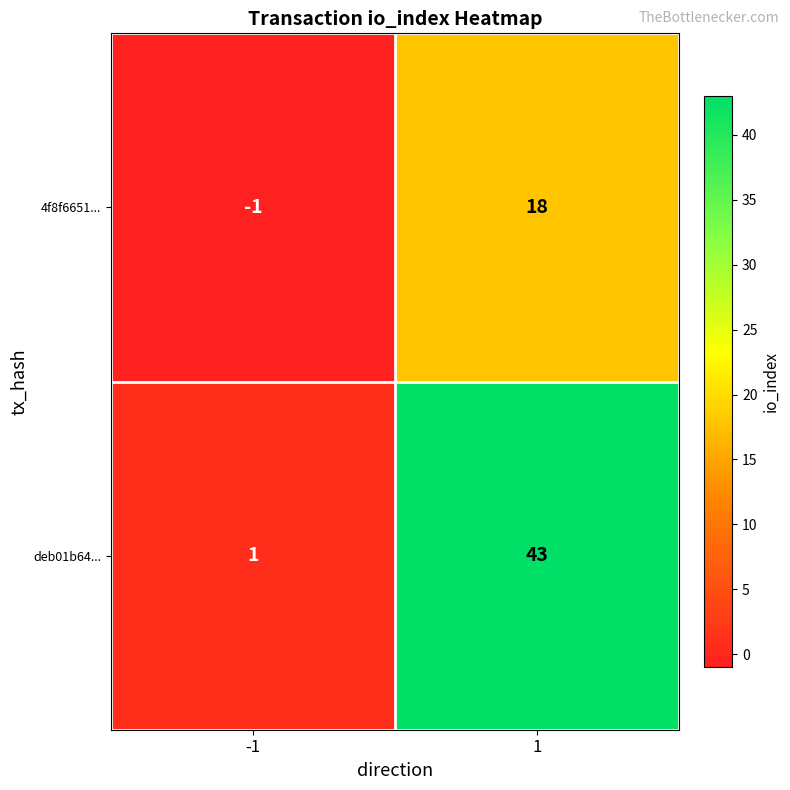

True or false: 4f8f6651... has a value of -1 at -1.

True